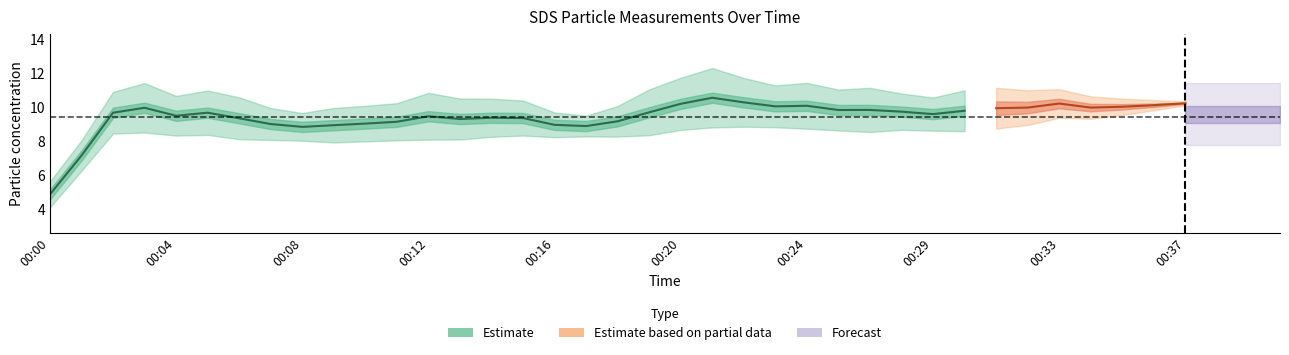

Is the value of SDS_P2 at 00:25 greater than the value of SDS_P1 at 00:36?

No